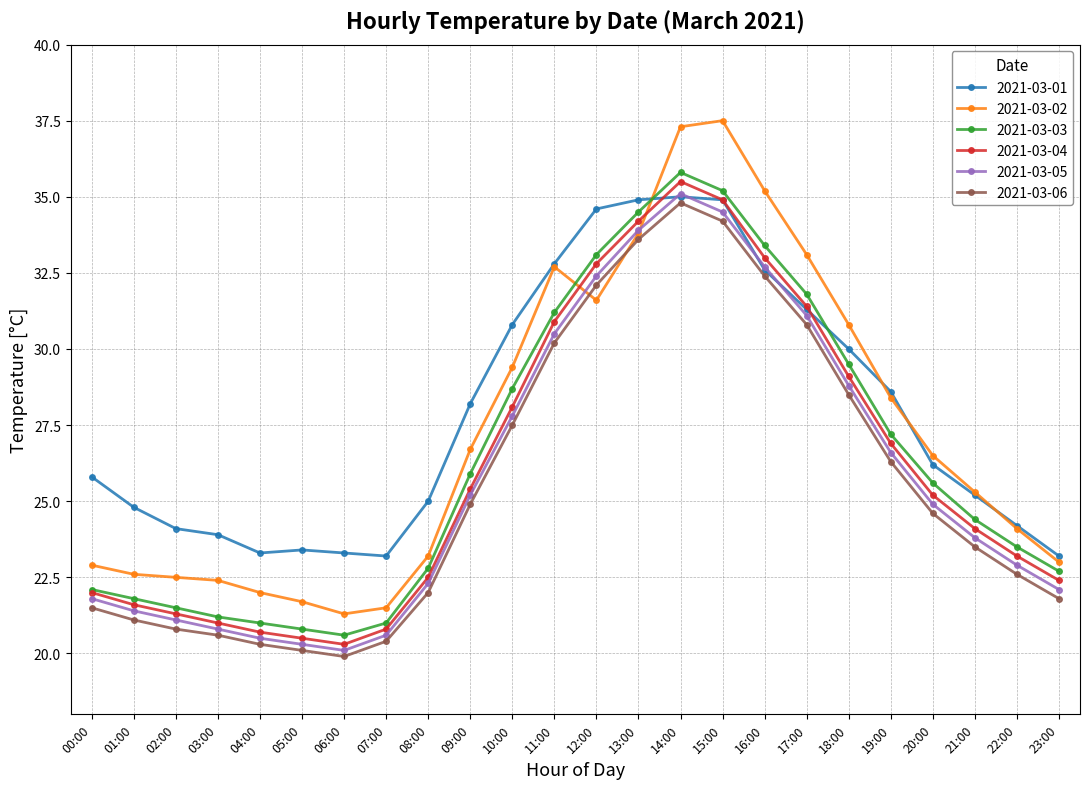

At which category does 2021-03-03 reach its first local valley?

06:00